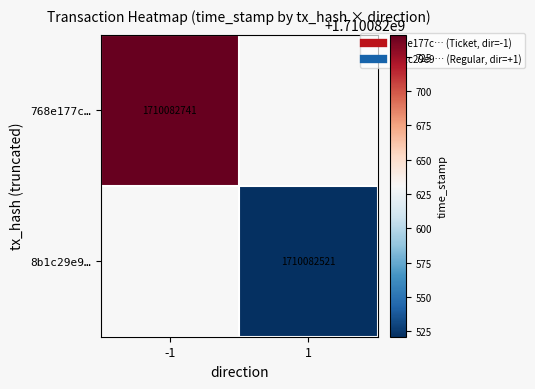

Which series has the largest range (max minus min)?

-1